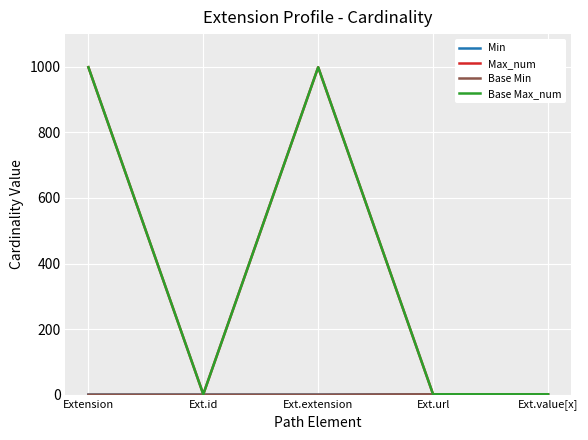

True or false: Base Max_num and Base Min cross at least once.

False